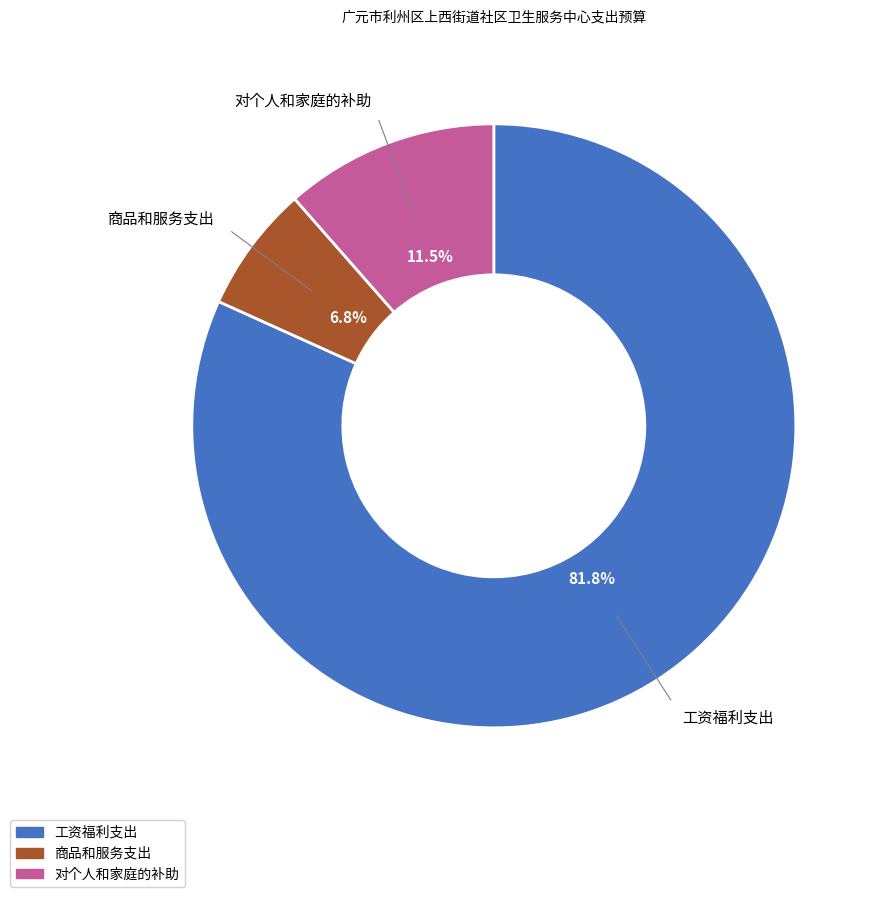

How many slices are in this pie chart?

3